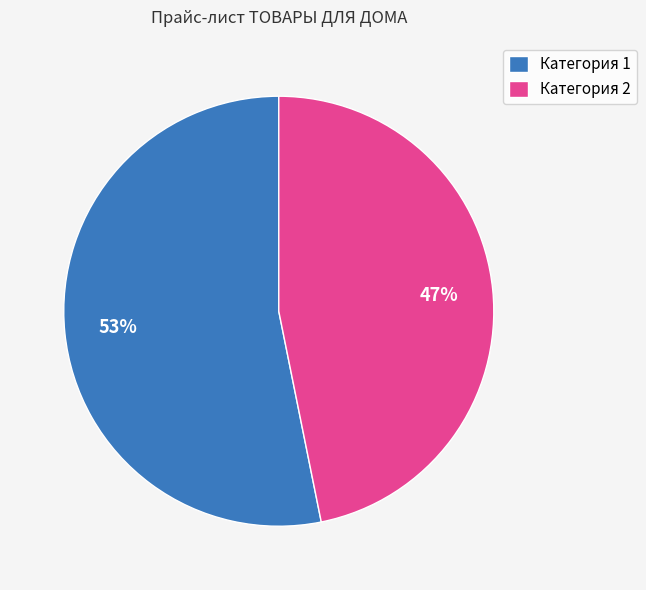

How many slices are in this pie chart?

2